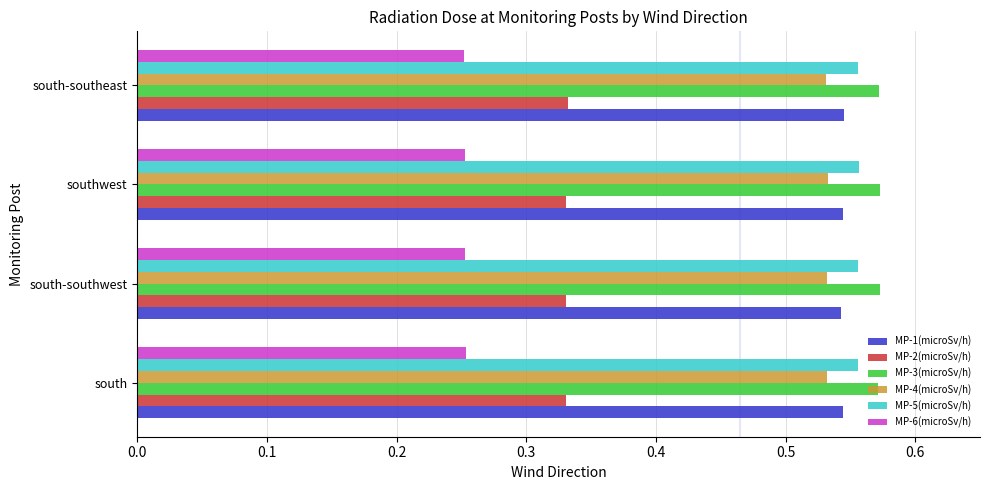

Rank the series by their maximum value, from lowest to highest.

MP-6(microSv/h), MP-2(microSv/h), MP-4(microSv/h), MP-1(microSv/h), MP-5(microSv/h), MP-3(microSv/h)